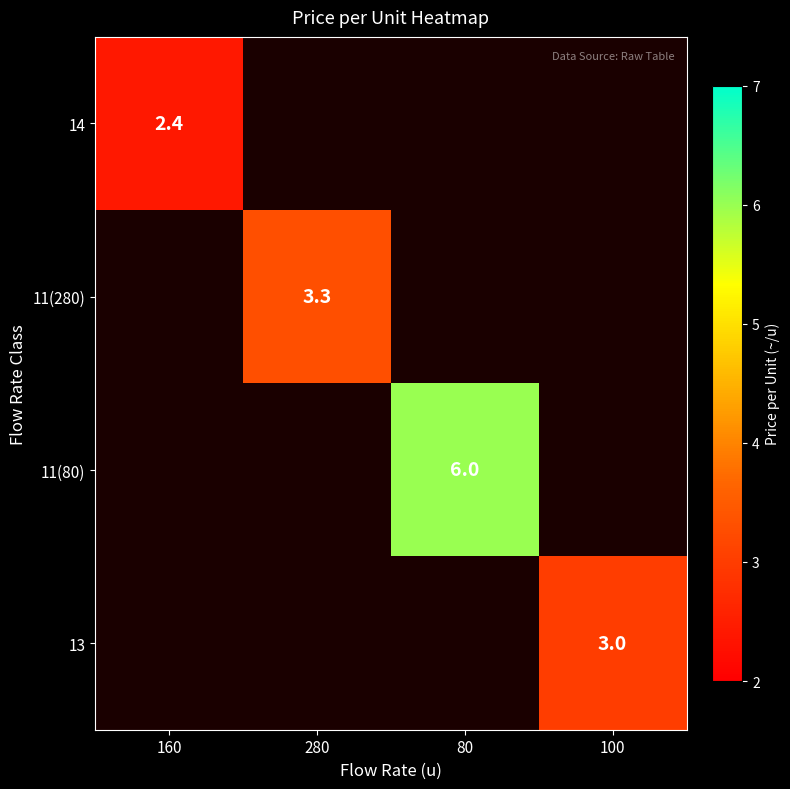

The 14 series shows 4.2 at 160. True or false?

False